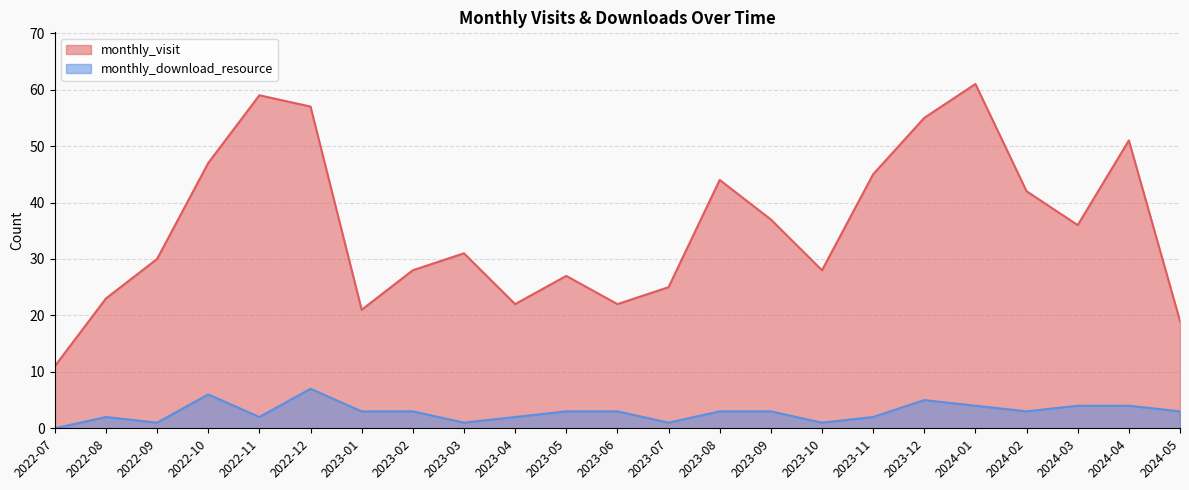

List the series in order of their overall mean, lowest first.

monthly_download_resource, monthly_visit